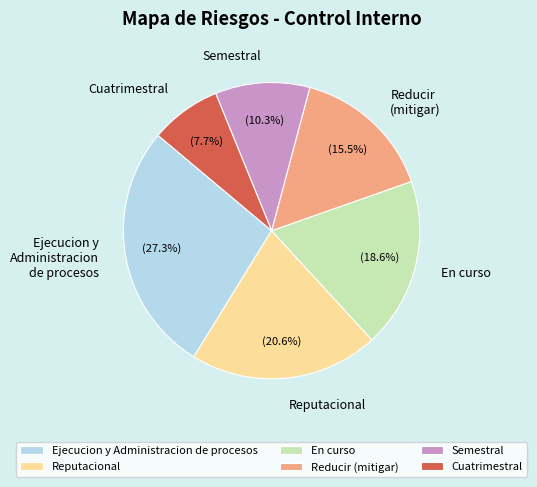

What is the total percentage of Ejecucion y Administracion de procesos and En curso?

45.9%